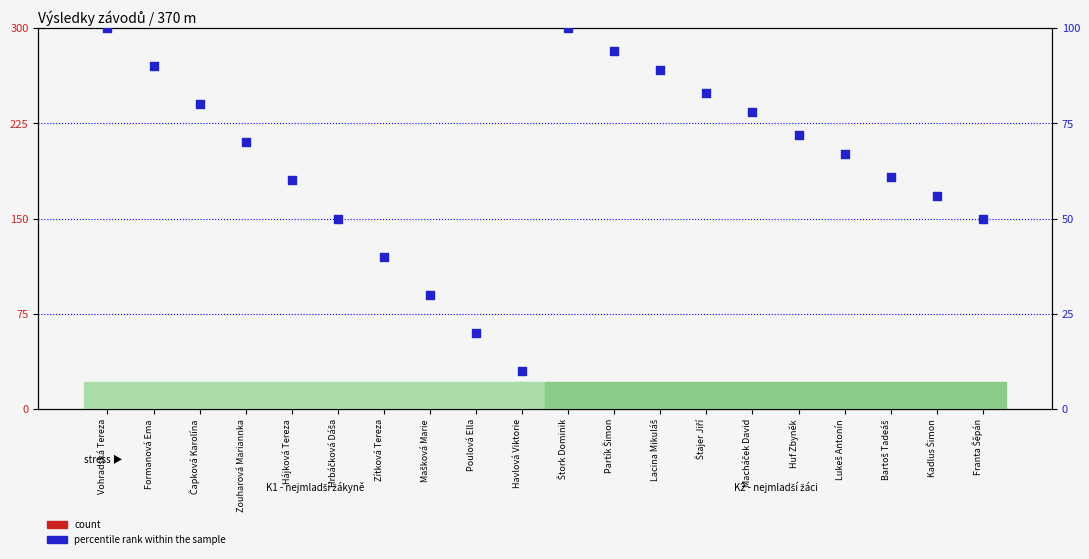

Which series has the largest total across all categories?

percentile rank within the sample